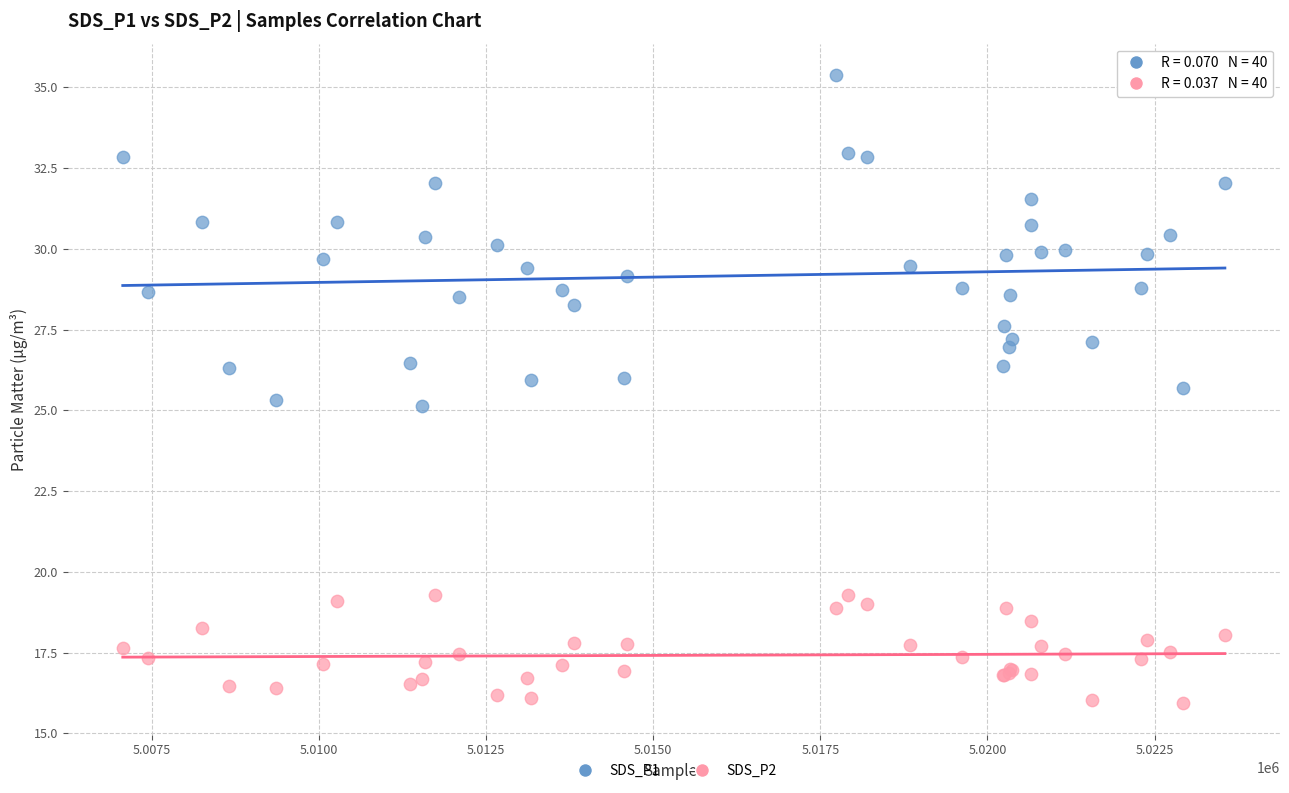

Which series has the widest spread of Y values?

SDS_P1